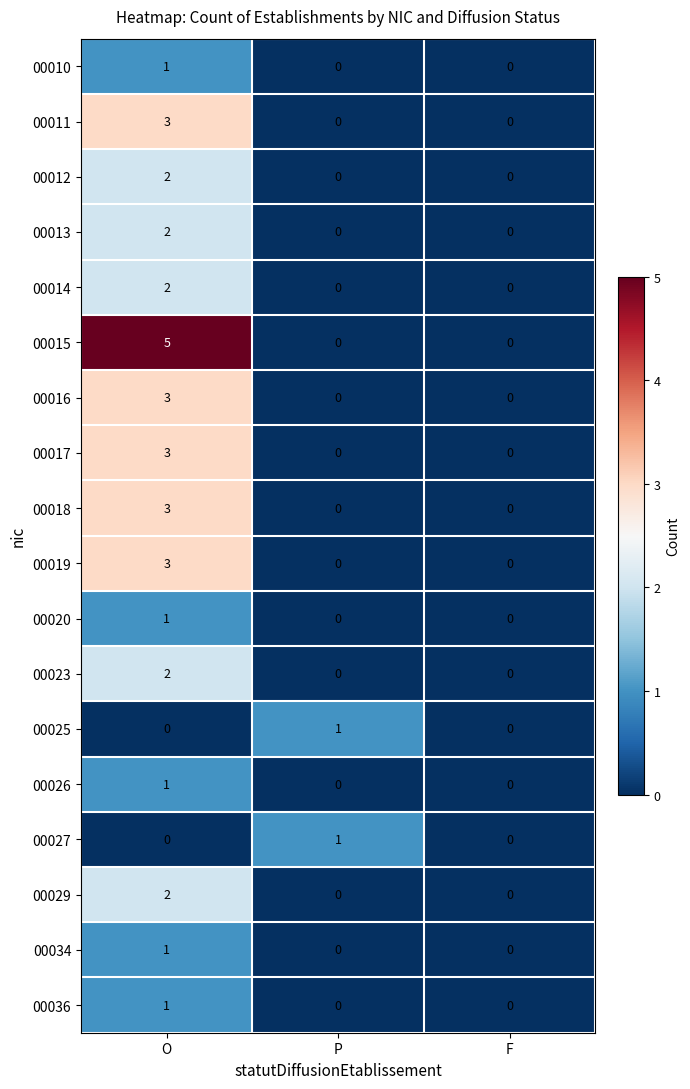

What is the sum of the 00018 values at O and F?

3